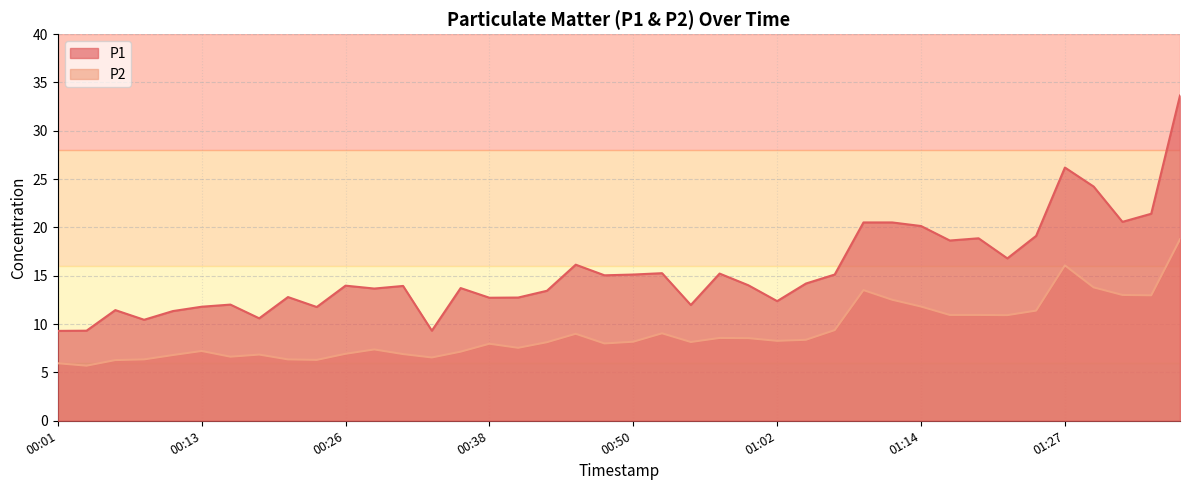

At which label does P1 reach its minimum?

00:01